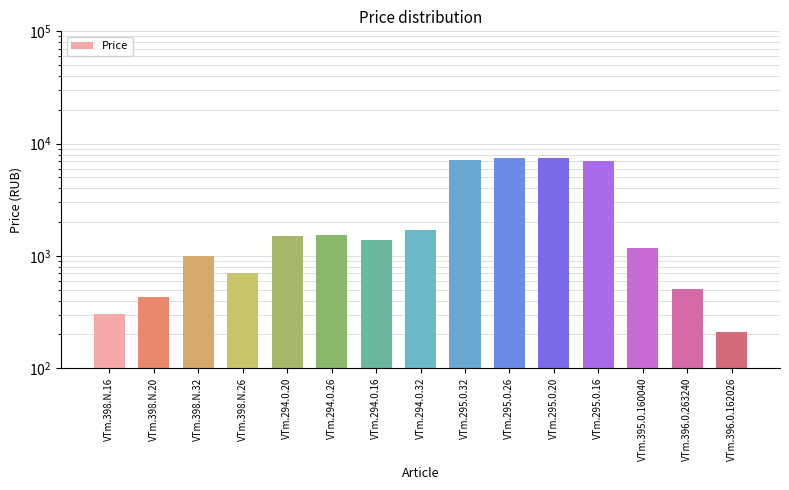

True or false: the data shows 278 at VTm.396.0.162026.

False